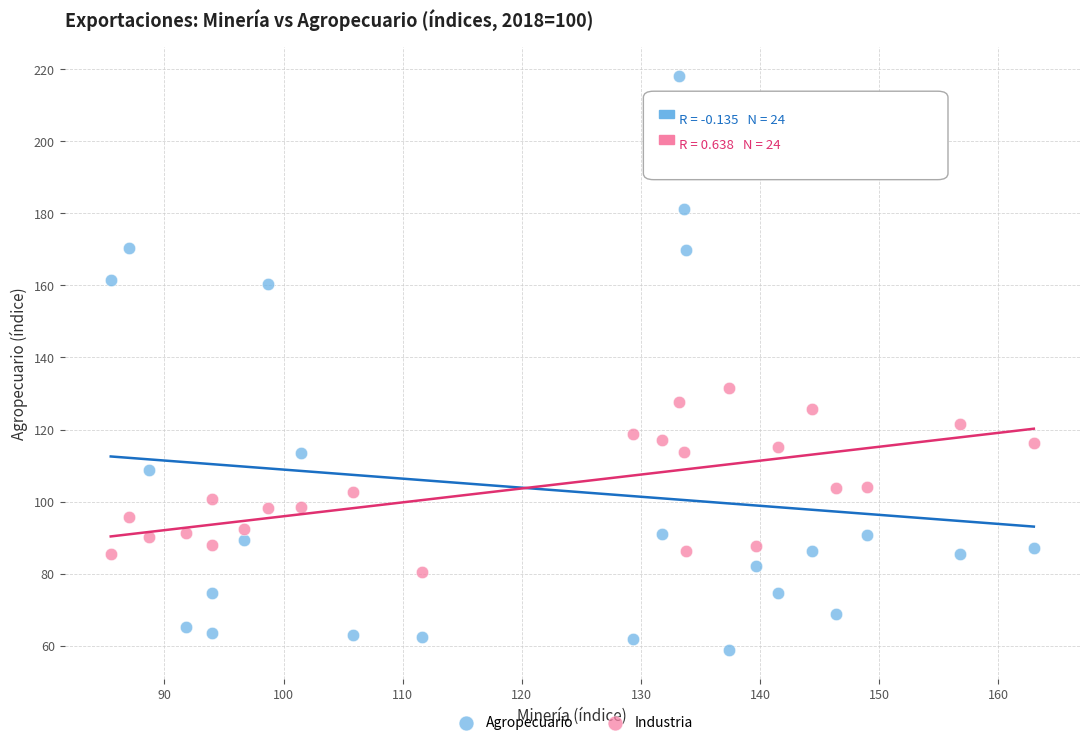

Which series has the widest spread of Y values?

Agropecuario